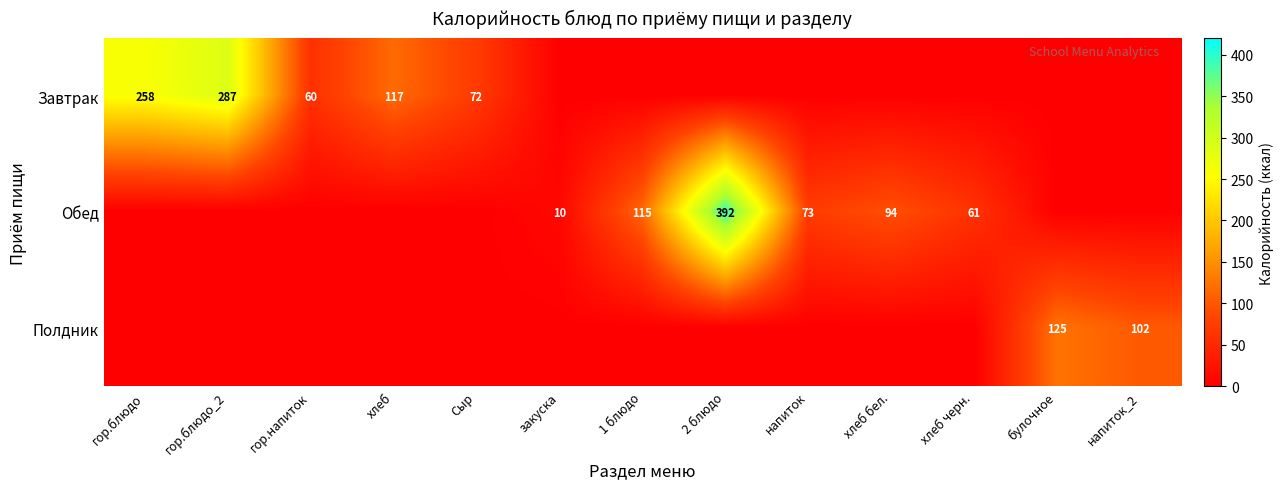

Count the number of data series in this chart.

3